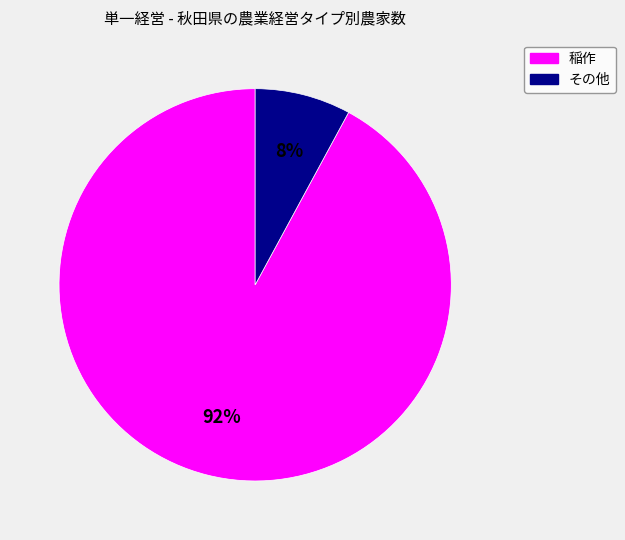

Is there a majority slice in this chart?

Yes